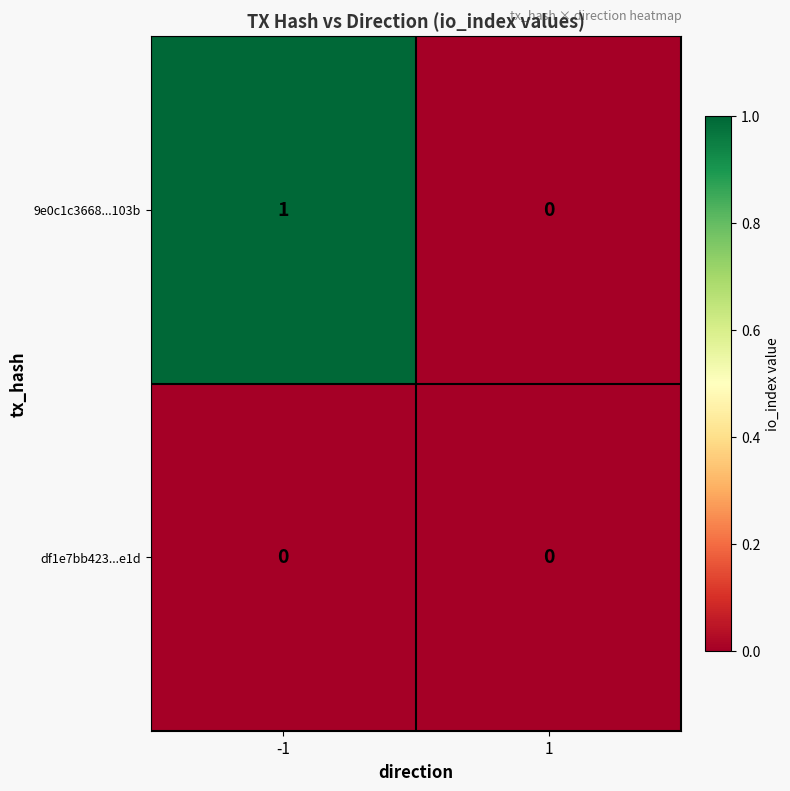

List the series in order of their peak value, highest first.

9e0c1c3668...103b, df1e7bb423...e1d